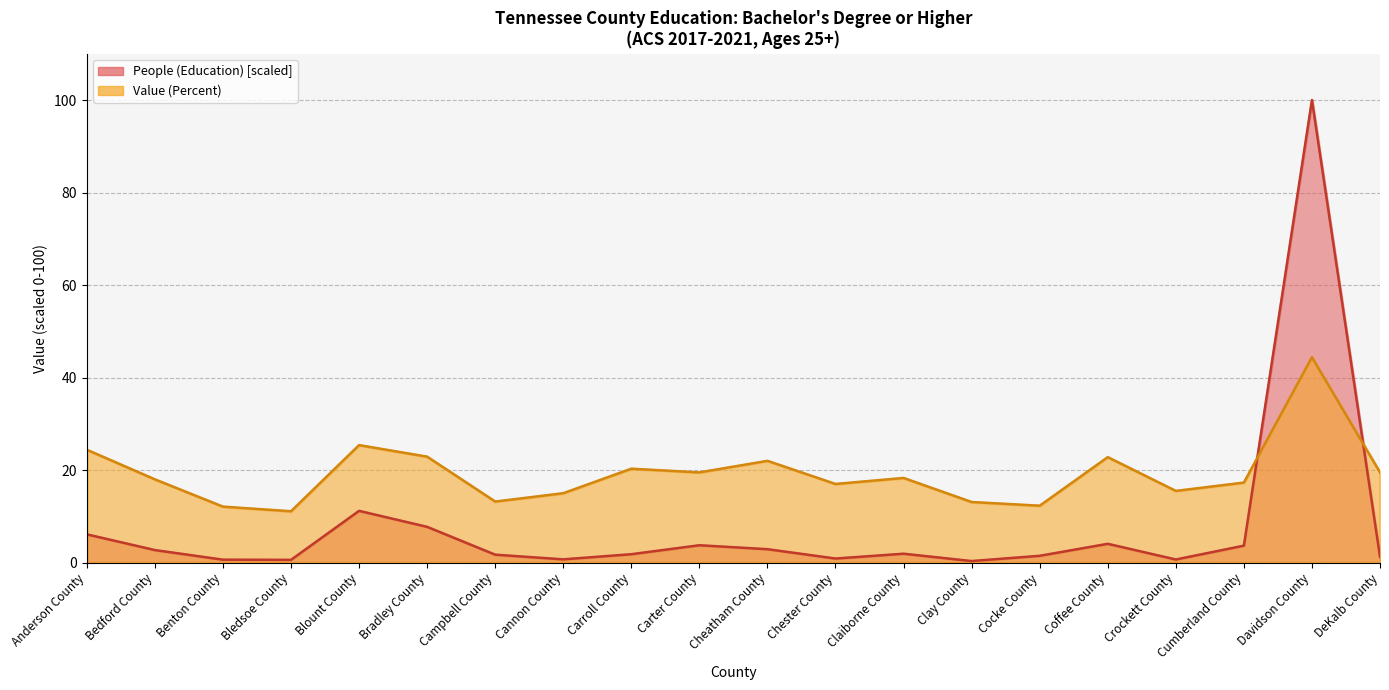

List the series in order of their overall mean, highest first.

Value (Percent), People (Education)